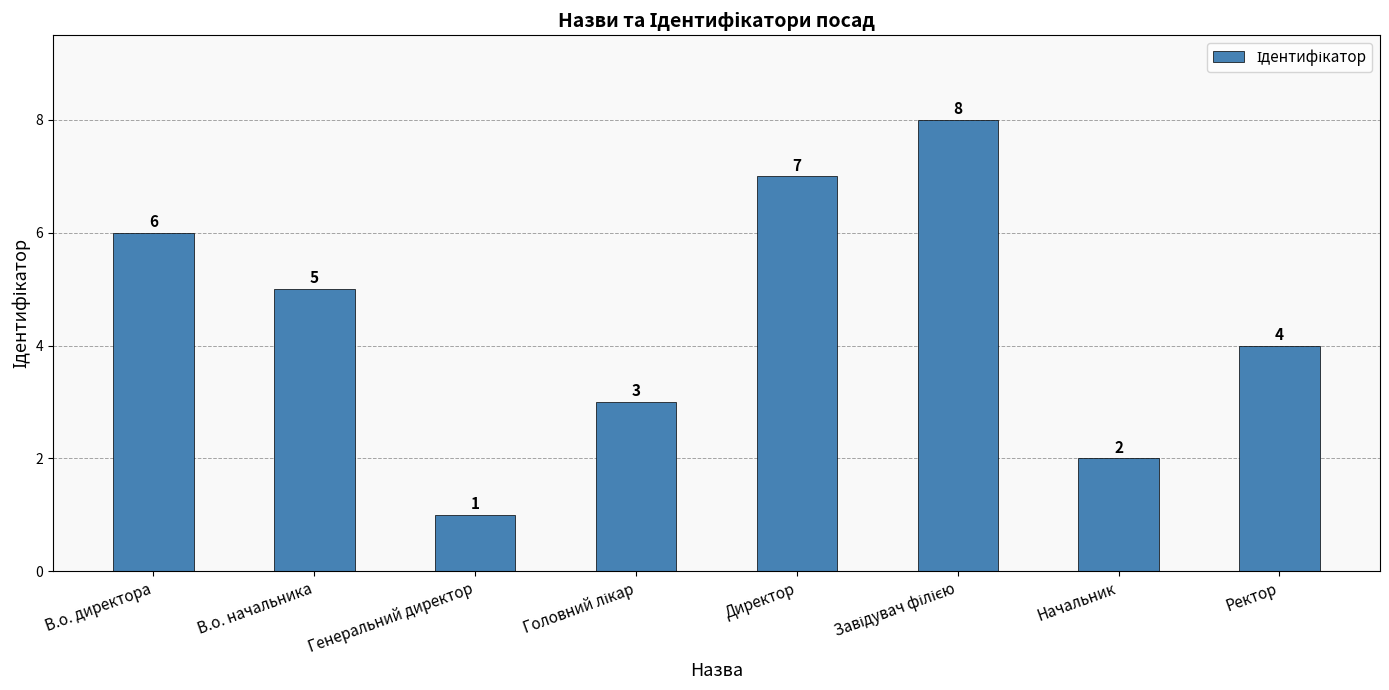

What is the greatest value displayed?

8